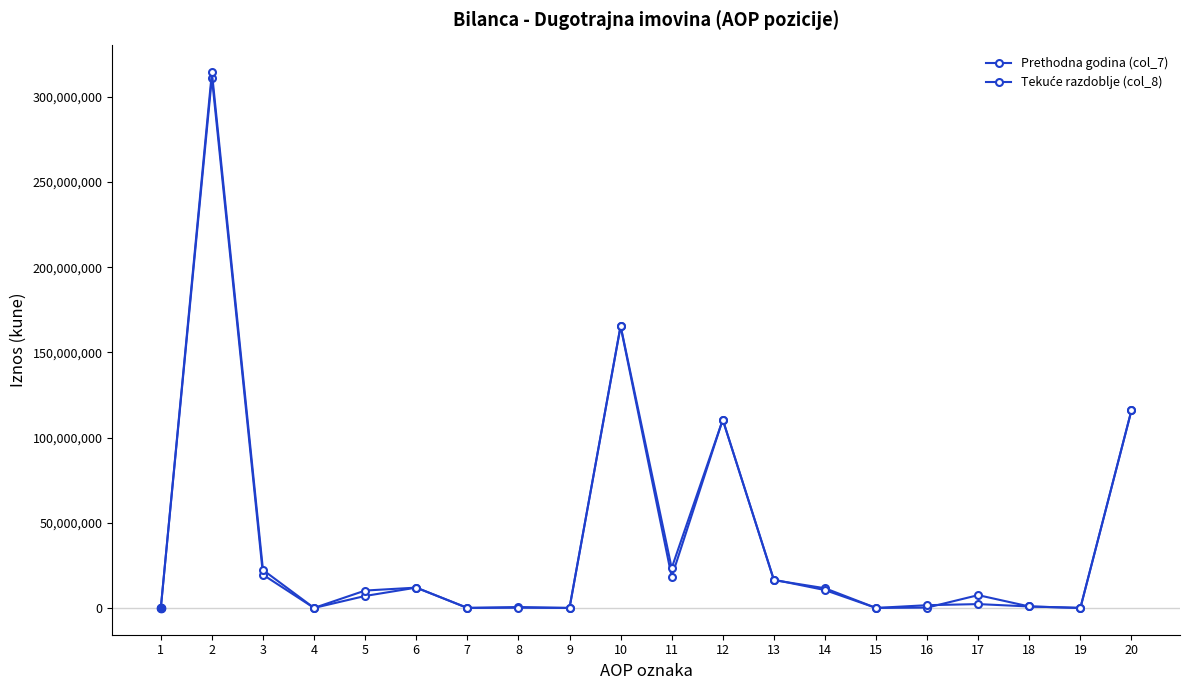

What is the difference between the second highest and minimum values in the Tekuće razdoblje (col_8) series?

165621063